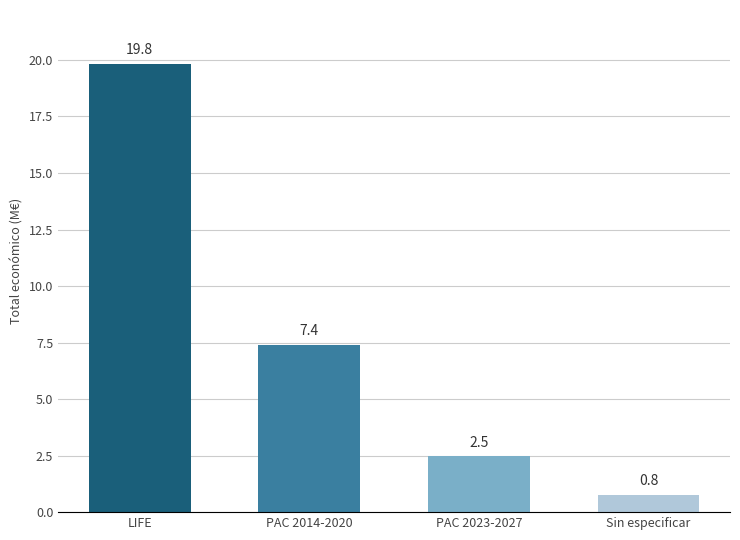

What is the minimum value shown in the chart?

0.8